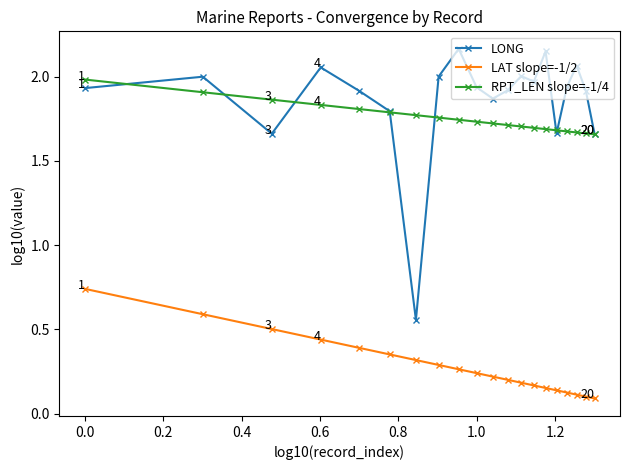

True or false: RPT_LEN slope=-1/4 and LAT slope=-1/2 intersect in this chart.

False